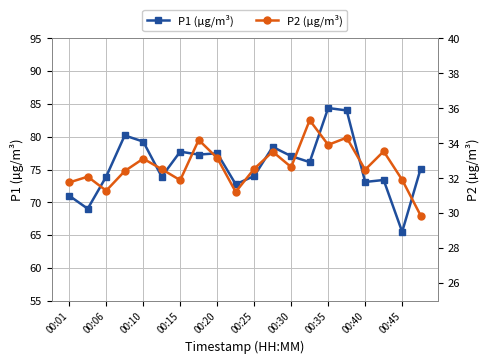

What is the lowest value of the P1 (µg/m³) series?

65.5